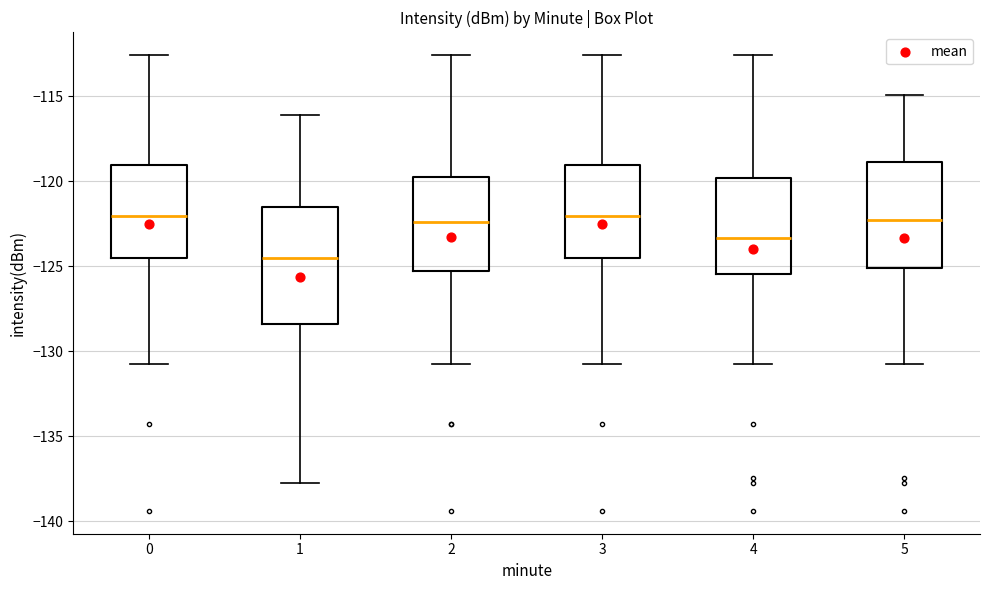

Comparing the boxes themselves (not the whiskers), which one is the tallest?

1